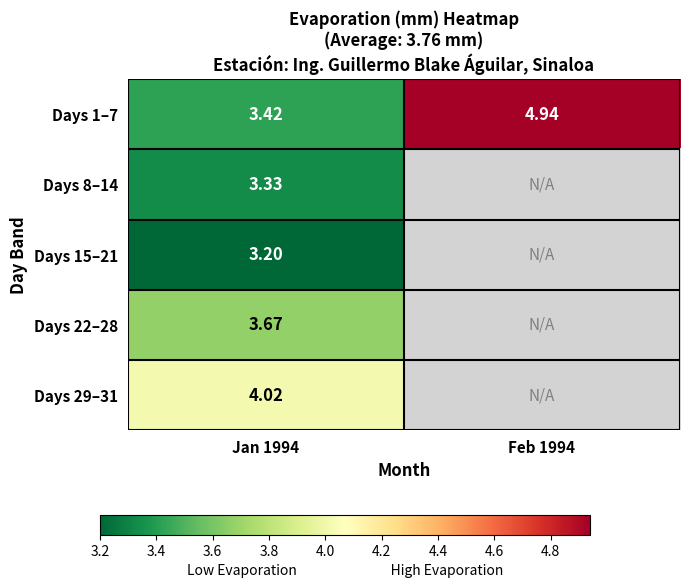

Is the value of Days 15–21 at Jan 1994 greater than the value of Days 1–7 at Feb 1994?

No